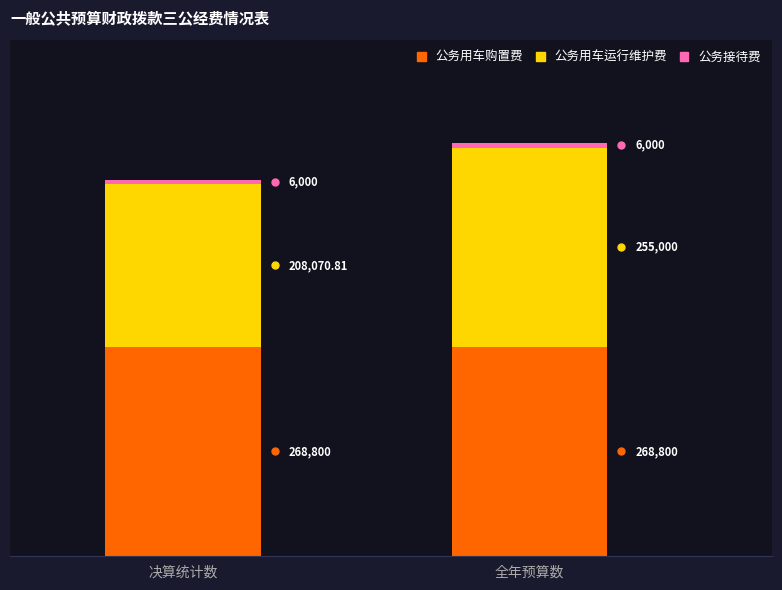

How many distinct data groups are displayed?

3